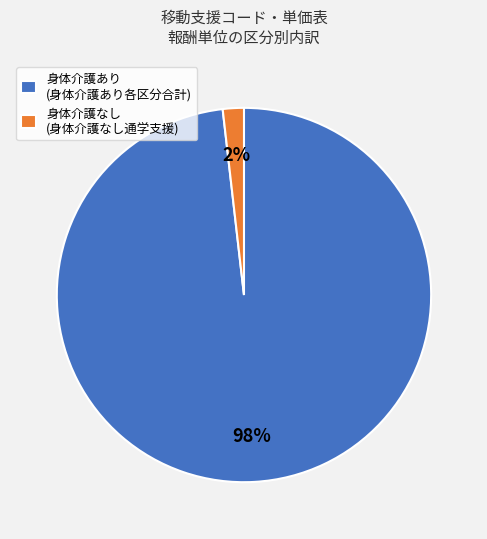

Which has a higher value, 身体介護あり (身体介護あり各区分合計) or 身体介護なし (身体介護なし通学支援)?

身体介護あり (身体介護あり各区分合計)